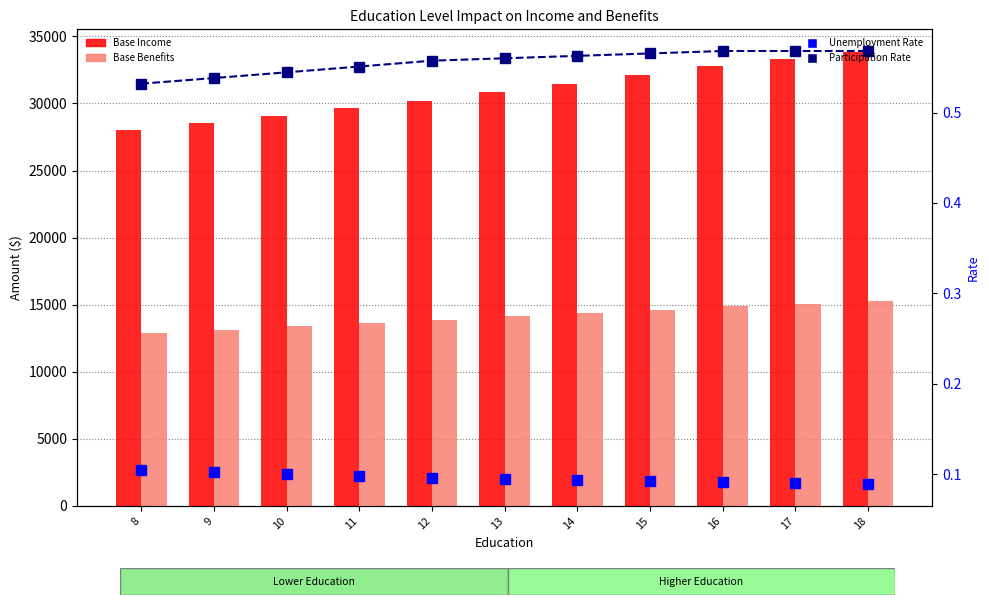

At how many categories does at least one series exceed 28541?

10